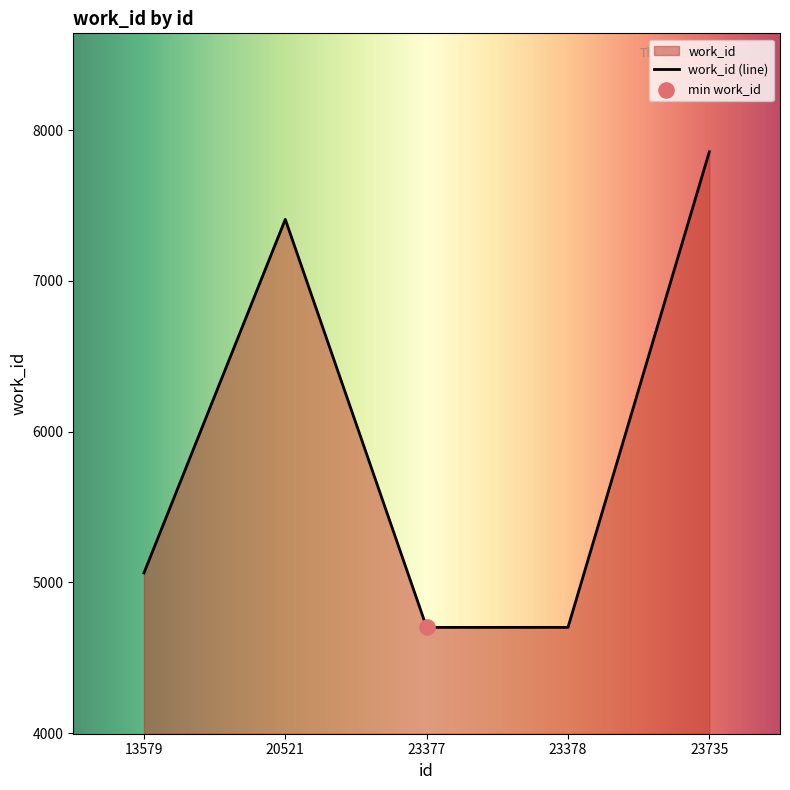

What is the ratio of the value at 20521 to the value at 13579?

1.5